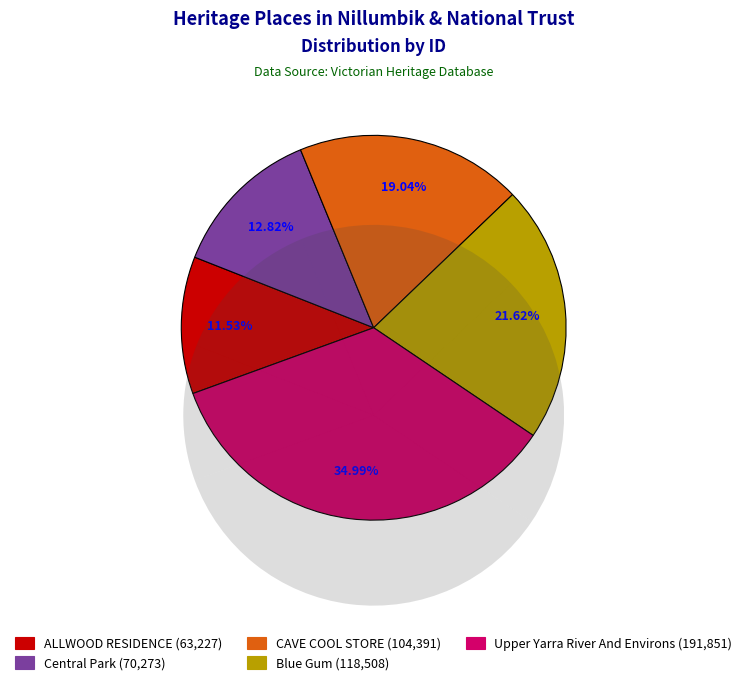

Do Upper Yarra River And Environs and Blue Gum together represent more than half of the pie?

Yes